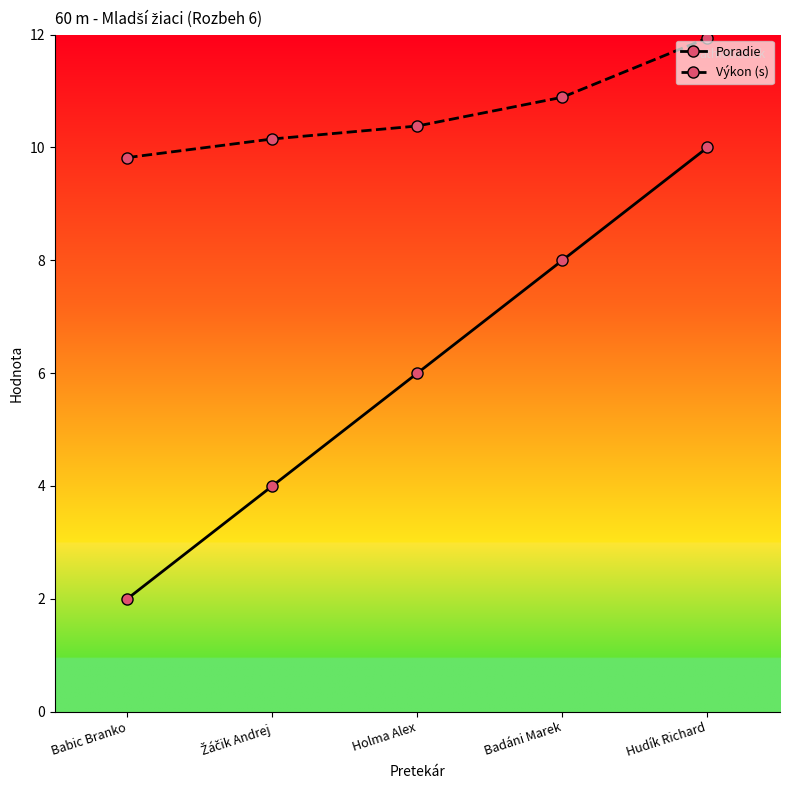

What is the sum of the Výkon (s) values at Hudík Richard and Babic Branko?

21.8